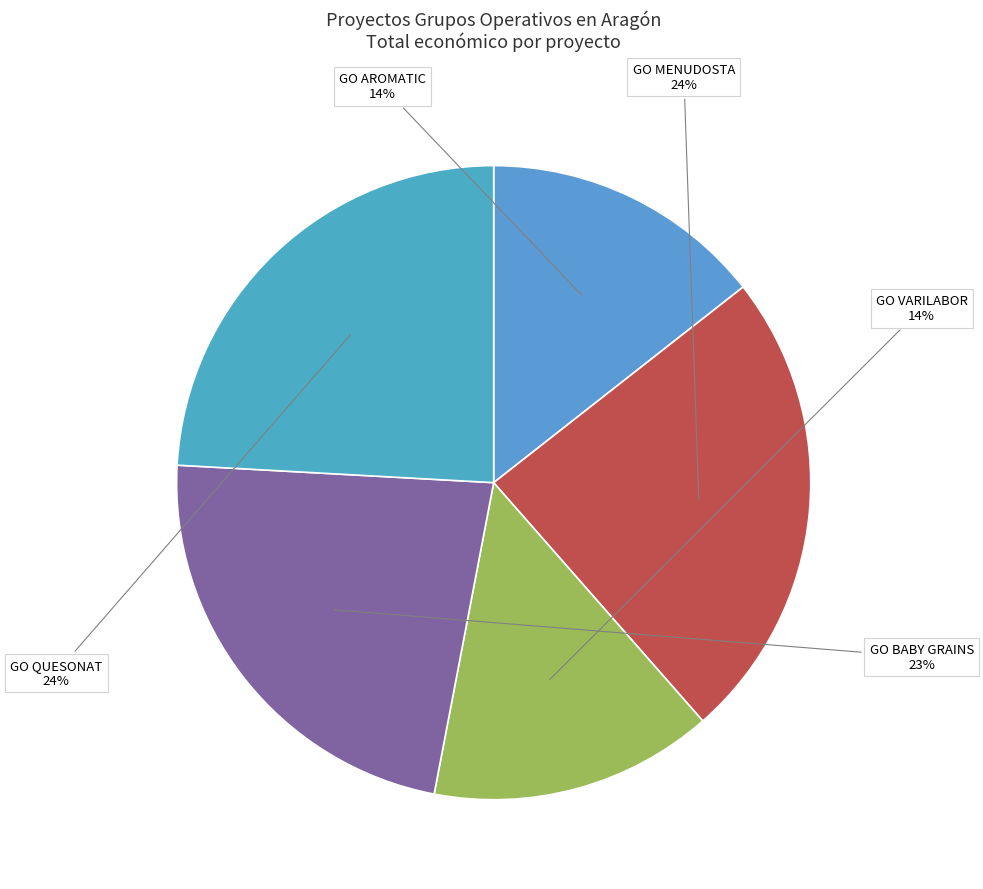

Is there a majority slice in this chart?

No